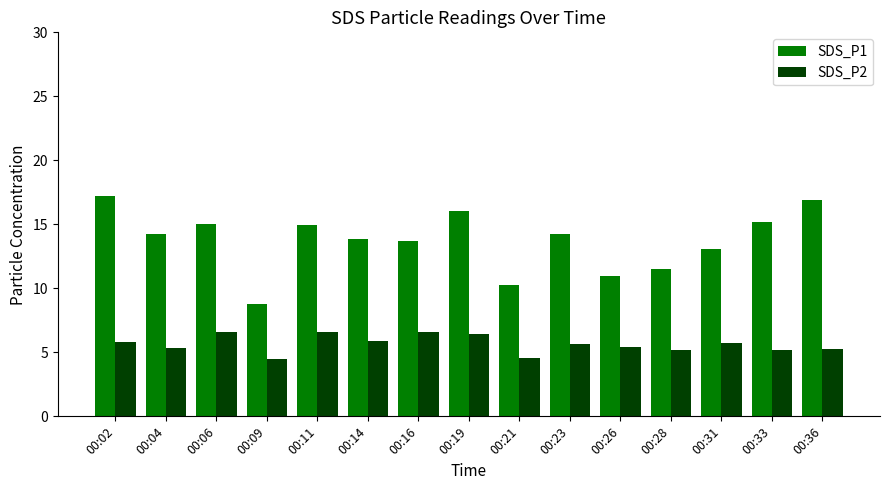

Read the SDS_P1 value at 00:04.

14.2